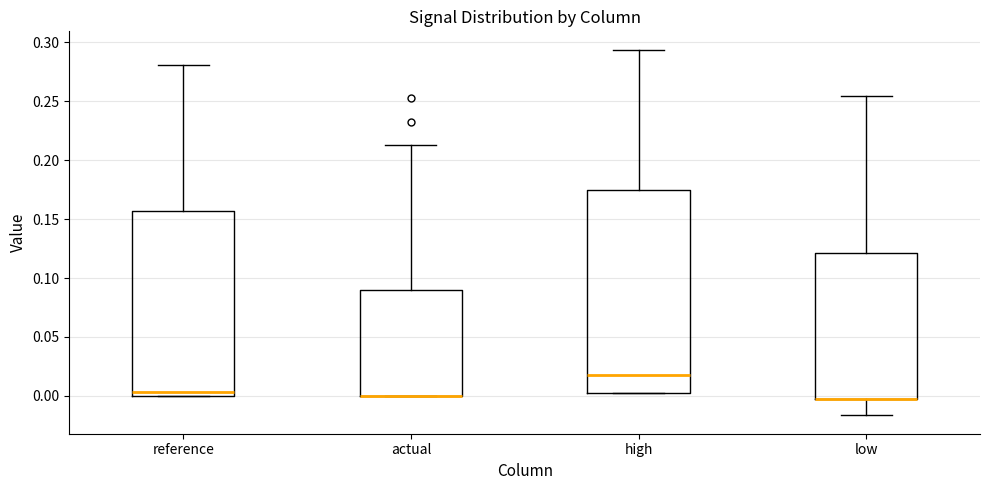

Where is the upper edge of the box for actual on the y-axis? The values are not printed on the chart, so give them approximately, as read against the axis.

0.090